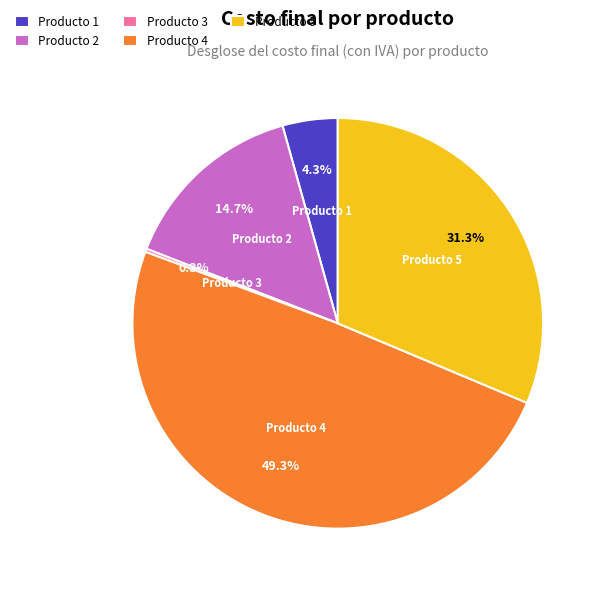

Is there any slice that represents more than half of the pie?

No